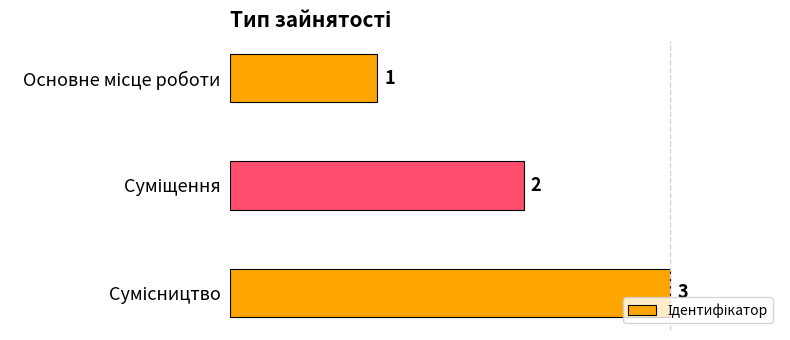

What is the value of the 3rd bar from the top?

3